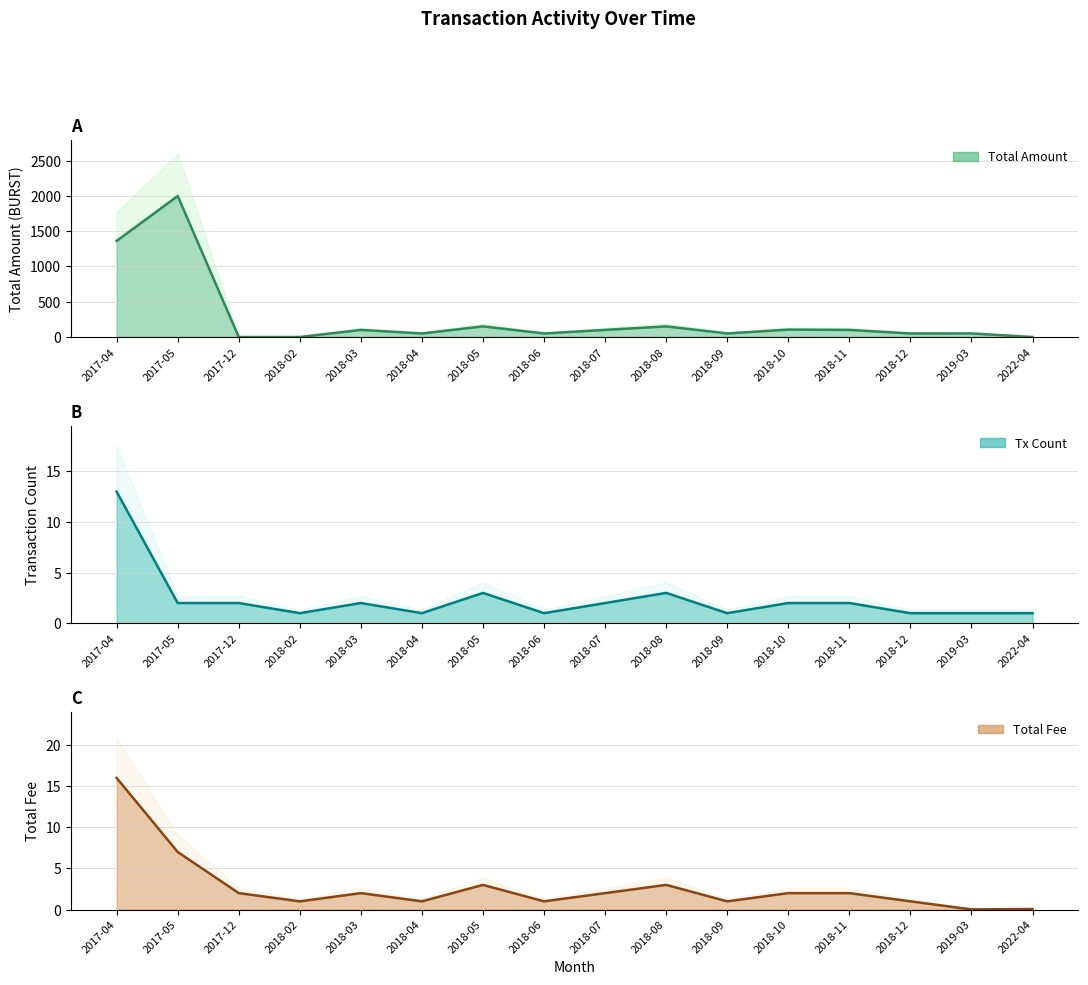

How many data points in Total Fee are above 2?

4